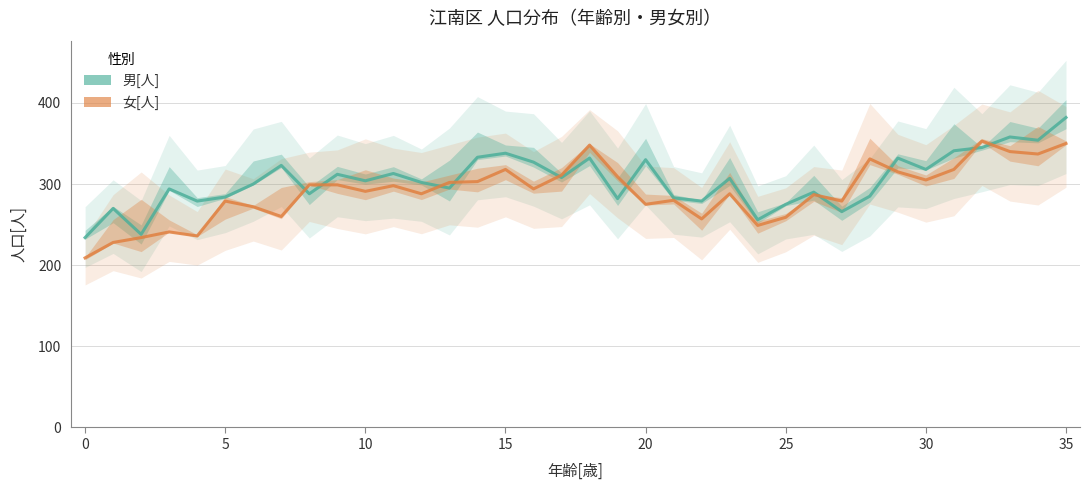

Between 25 and 8, which is larger?

8